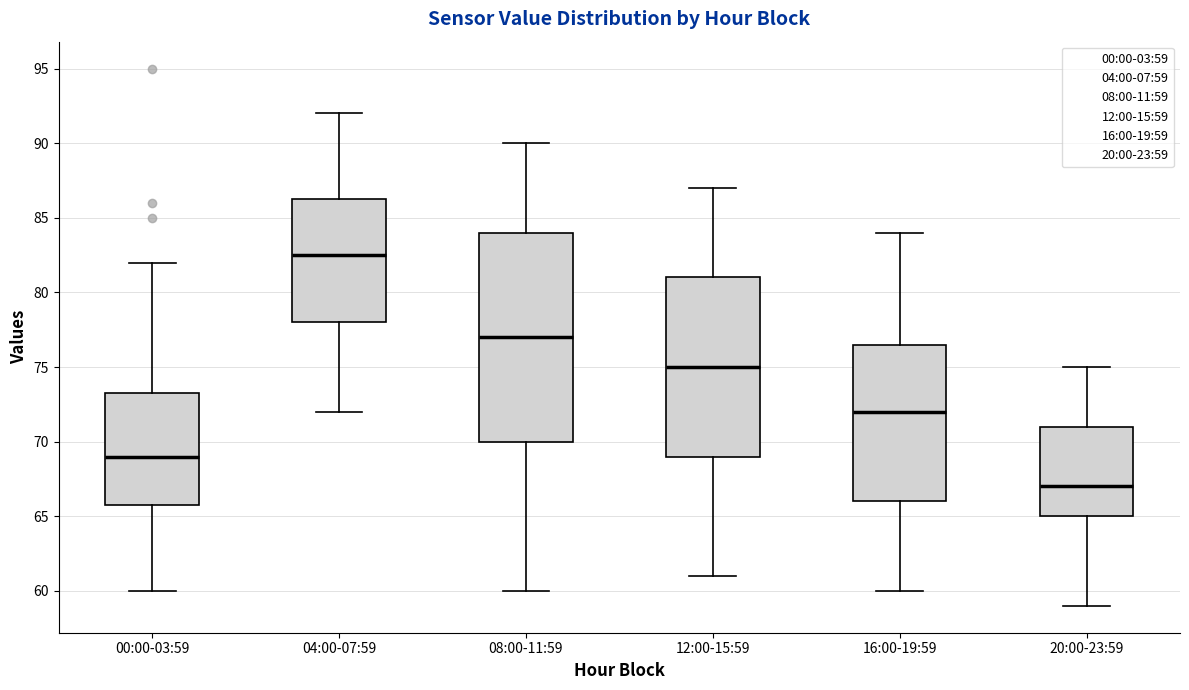

Which box's median line is the highest?

04:00-07:59